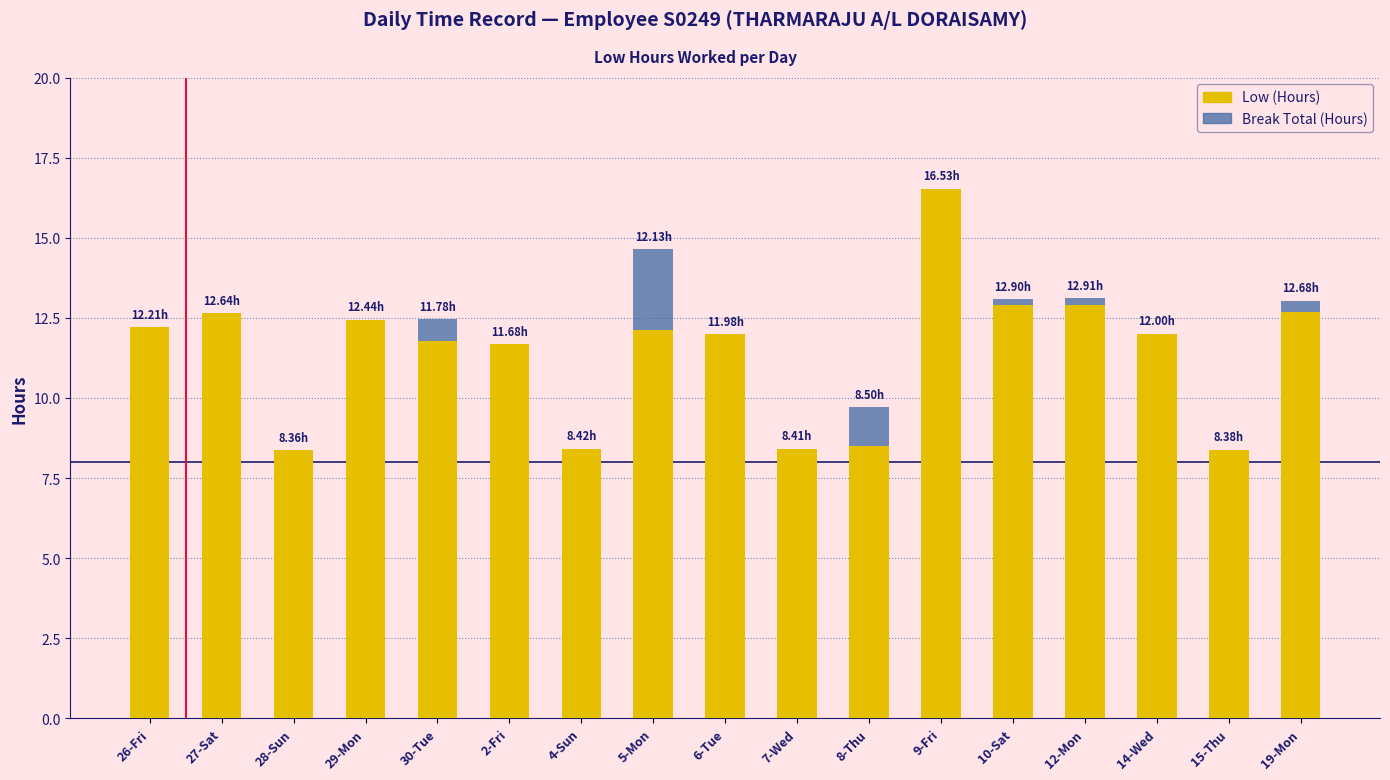

What is the total value across all series at 6-Tue?

12.0